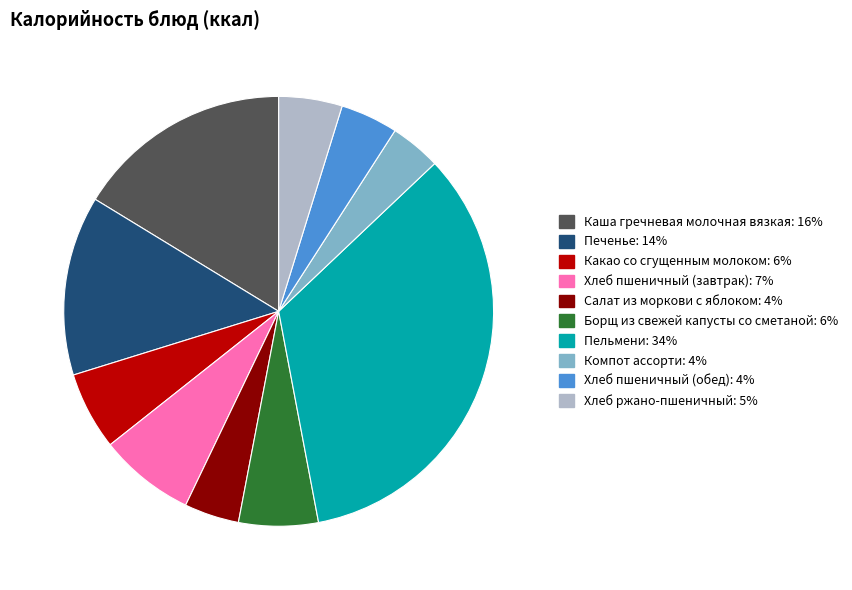

The Печенье slice represents 25% of the pie. True or false?

False